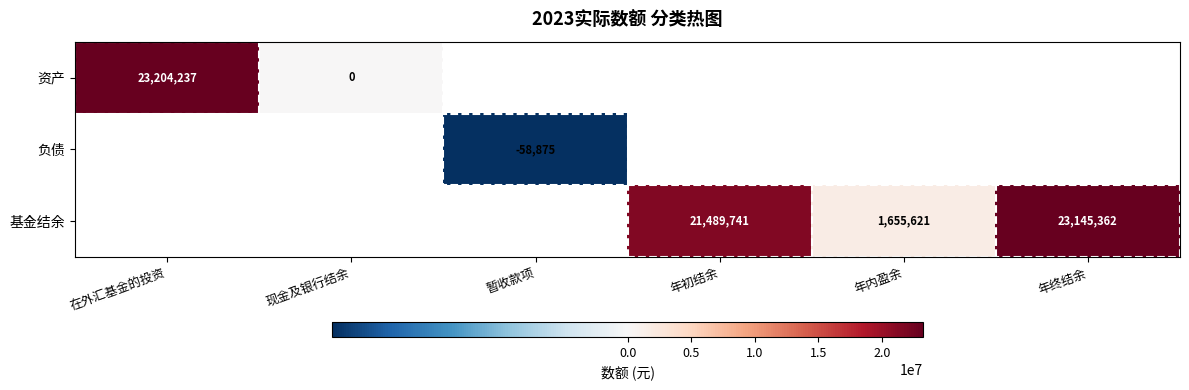

How many categories are shown in the chart?

6